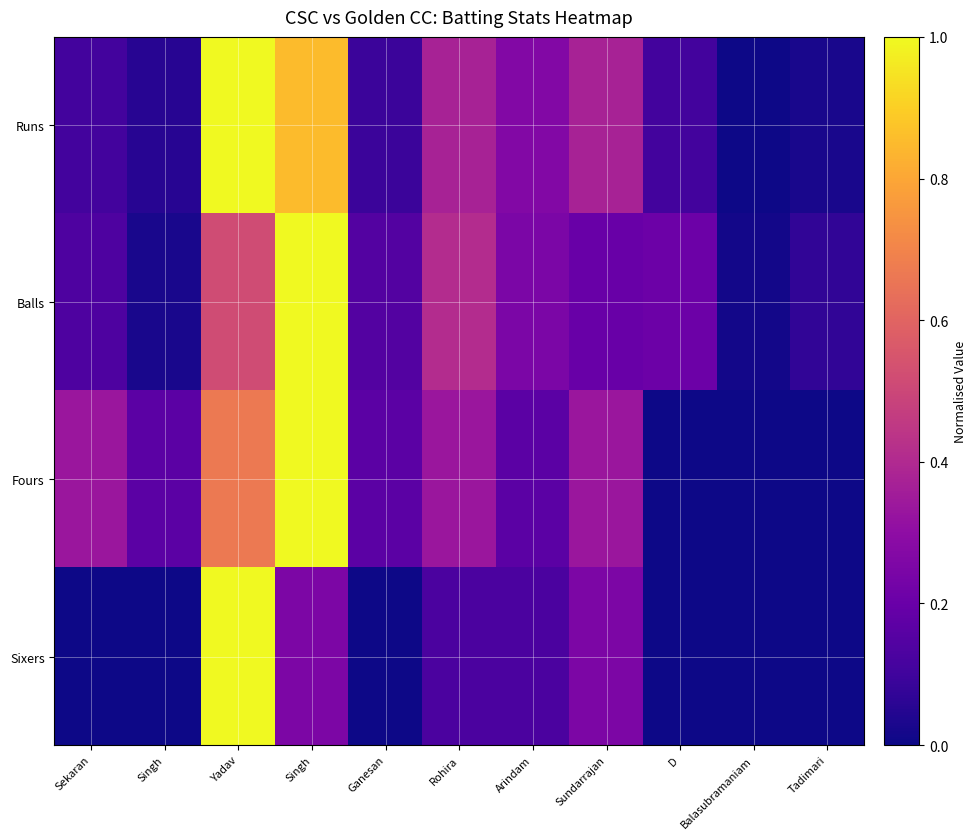

Reading left to right, transcribe all the data shown in this chart.

Runs: Sekaran=0.1	Singh=0.1	Yadav=1.0	Singh=0.9	Ganesan=0.1	Rohira=0.4	Arindam=0.3	Sundarrajan=0.4	D=0.1	Balasubramaniam=0.0	Tadimari=0.0
Balls: Sekaran=0.1	Singh=0.0	Yadav=0.5	Singh=1.0	Ganesan=0.1	Rohira=0.4	Arindam=0.2	Sundarrajan=0.2	D=0.2	Balasubramaniam=0.0	Tadimari=0.1
Fours: Sekaran=0.3	Singh=0.2	Yadav=0.7	Singh=1.0	Ganesan=0.2	Rohira=0.3	Arindam=0.2	Sundarrajan=0.3	D=0.0	Balasubramaniam=0.0	Tadimari=0.0
Sixers: Sekaran=0.0	Singh=0.0	Yadav=1.0	Singh=0.2	Ganesan=0.0	Rohira=0.1	Arindam=0.1	Sundarrajan=0.2	D=0.0	Balasubramaniam=0.0	Tadimari=0.0